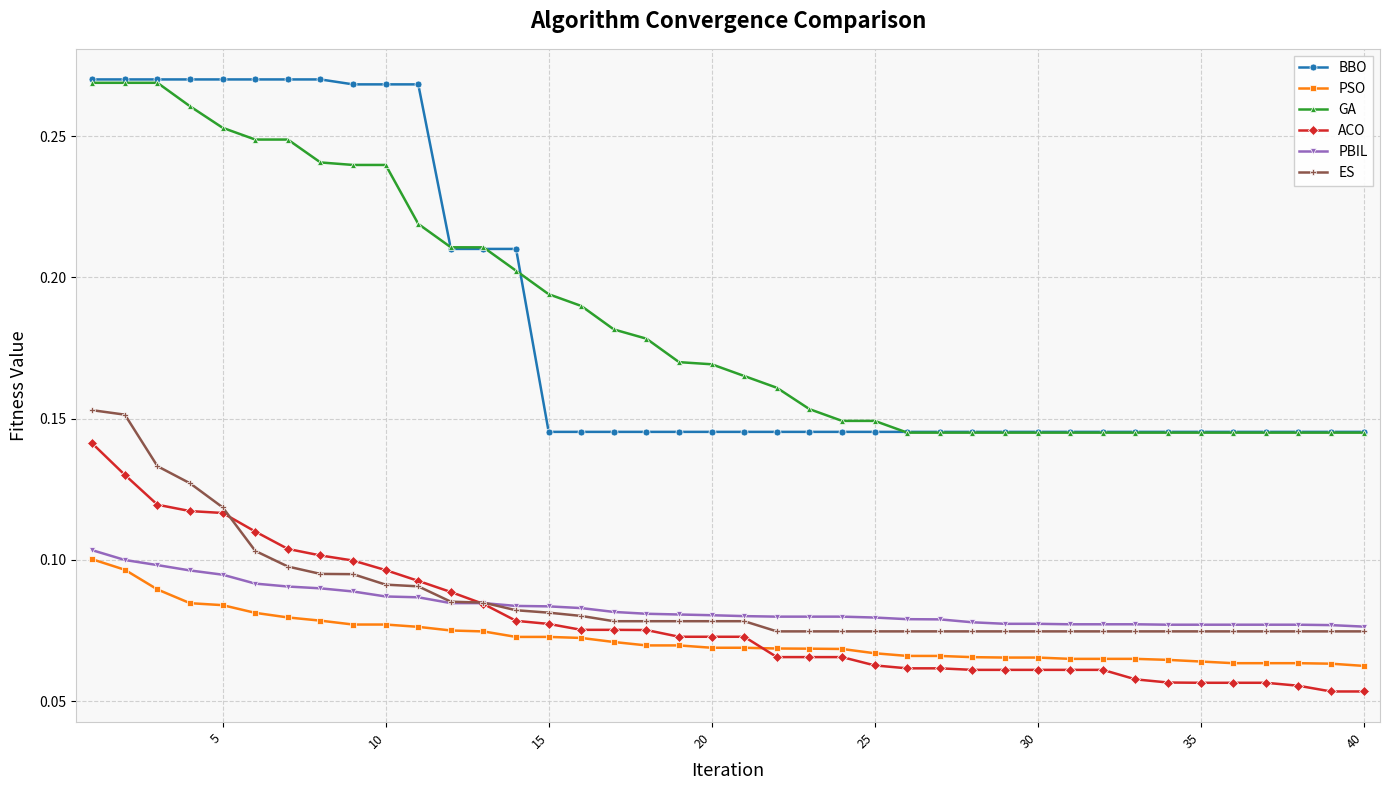

True or false: GA and ES intersect in this chart.

False